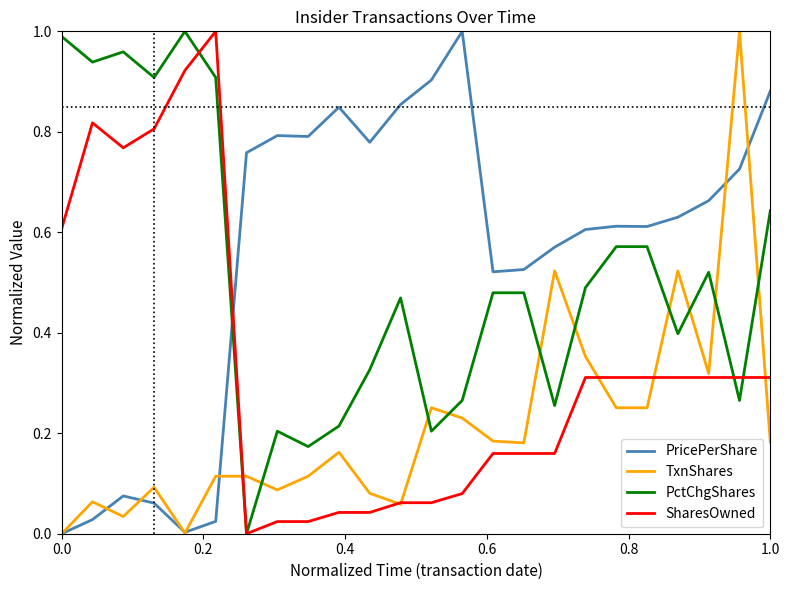

Which series has the largest total across all categories?

PricePerShare